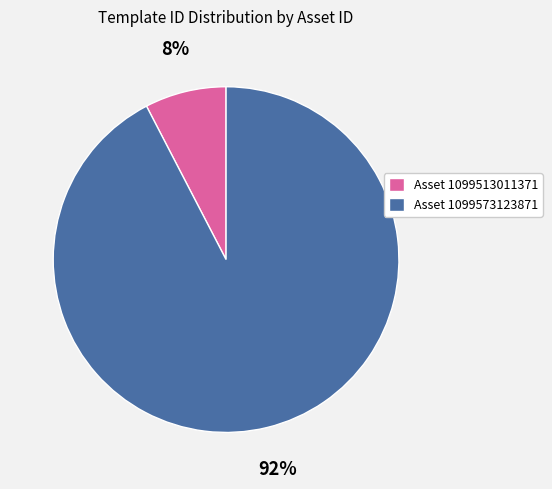

Rank the categories by value from highest to lowest.

Asset 1099573123871, Asset 1099513011371